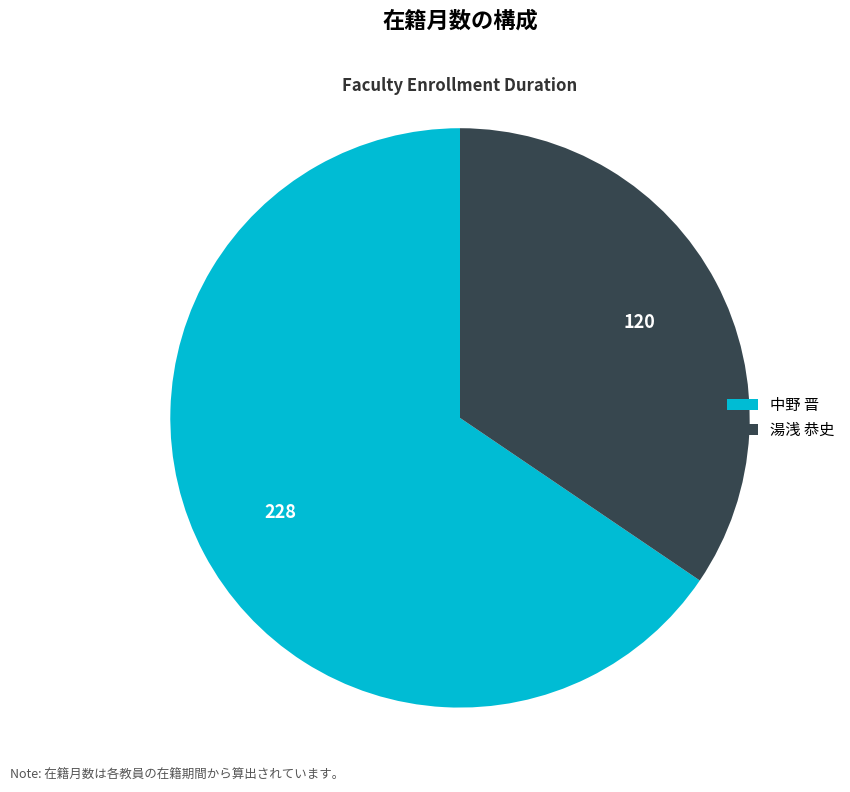

Count the number of slices in the pie.

2